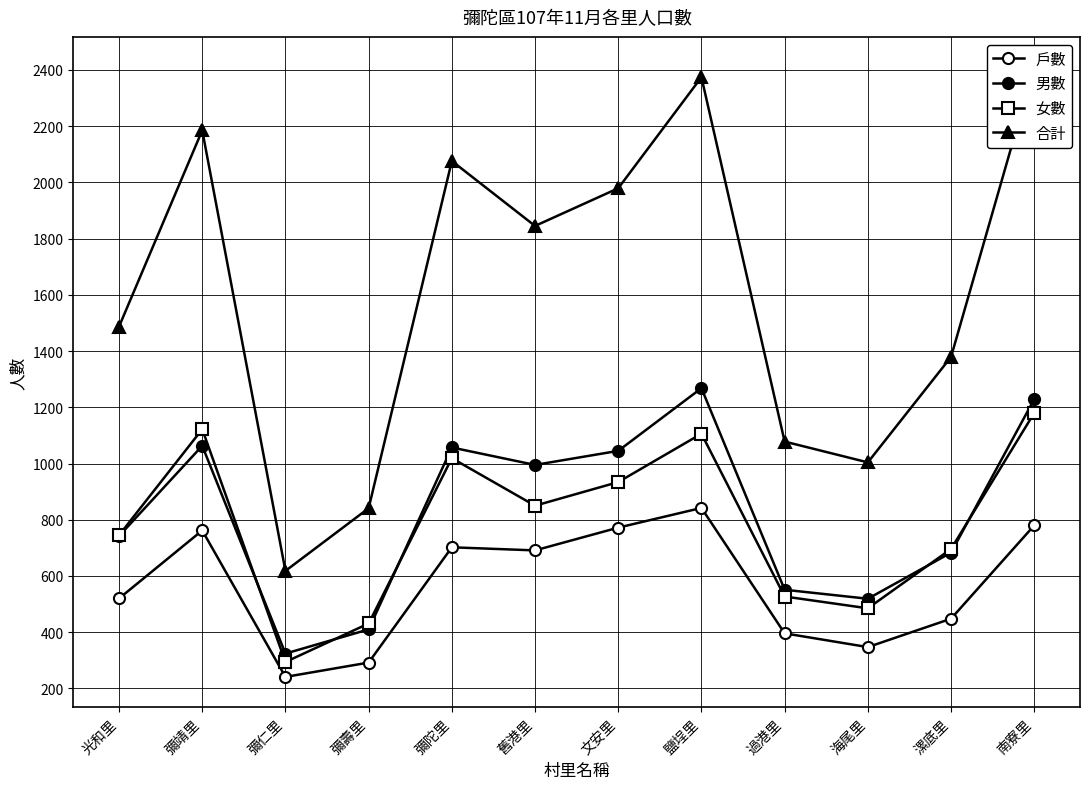

Which series has the largest range (max minus min)?

合計